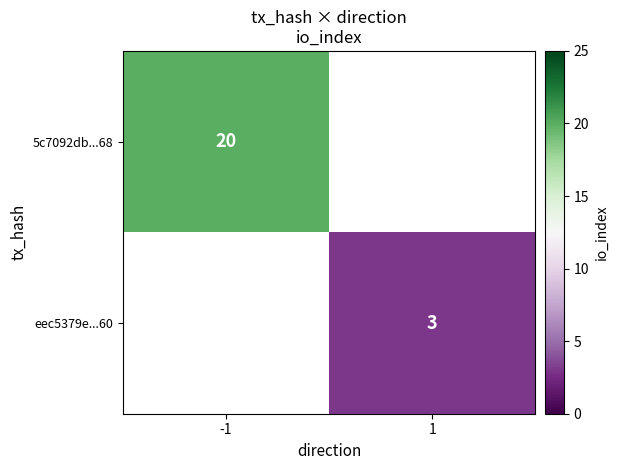

Is it true that 5c7092db...68 equals 20 at -1?

True